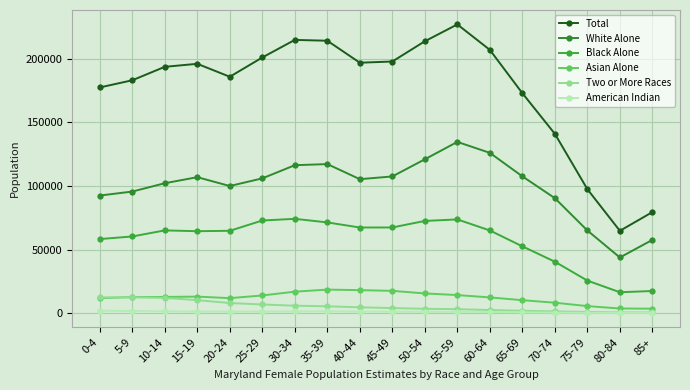

What is the minimum value for Black Alone?

16456